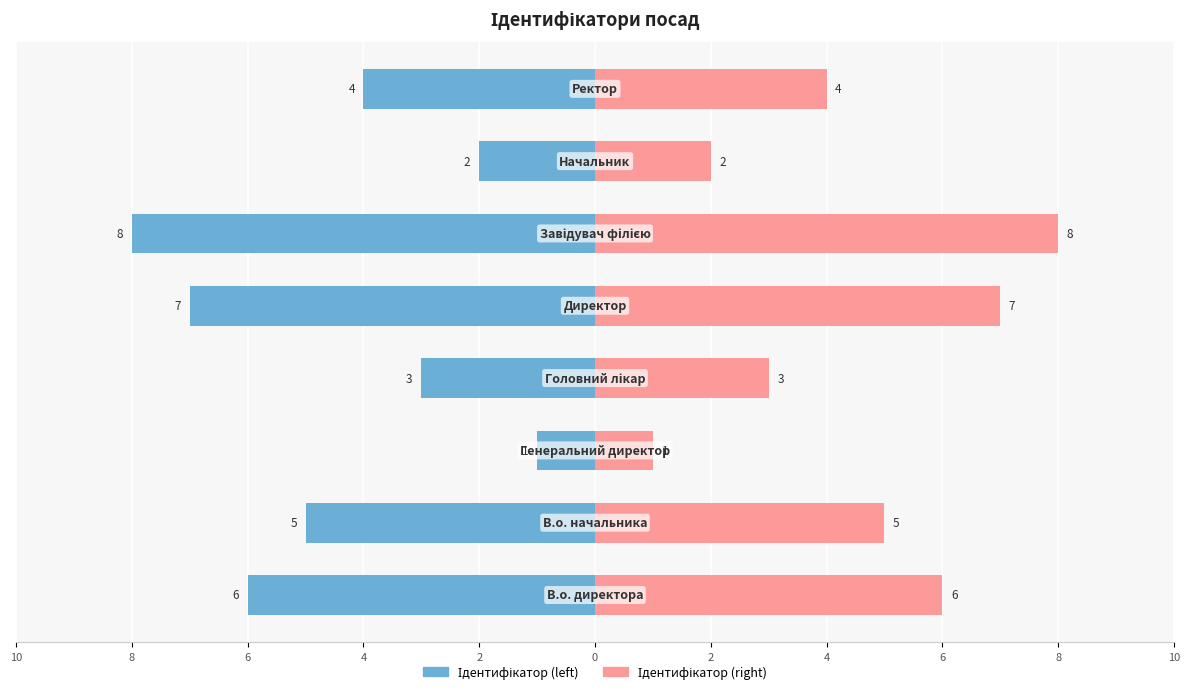

What is the highest value of the Ідентифікатор (right) series?

8